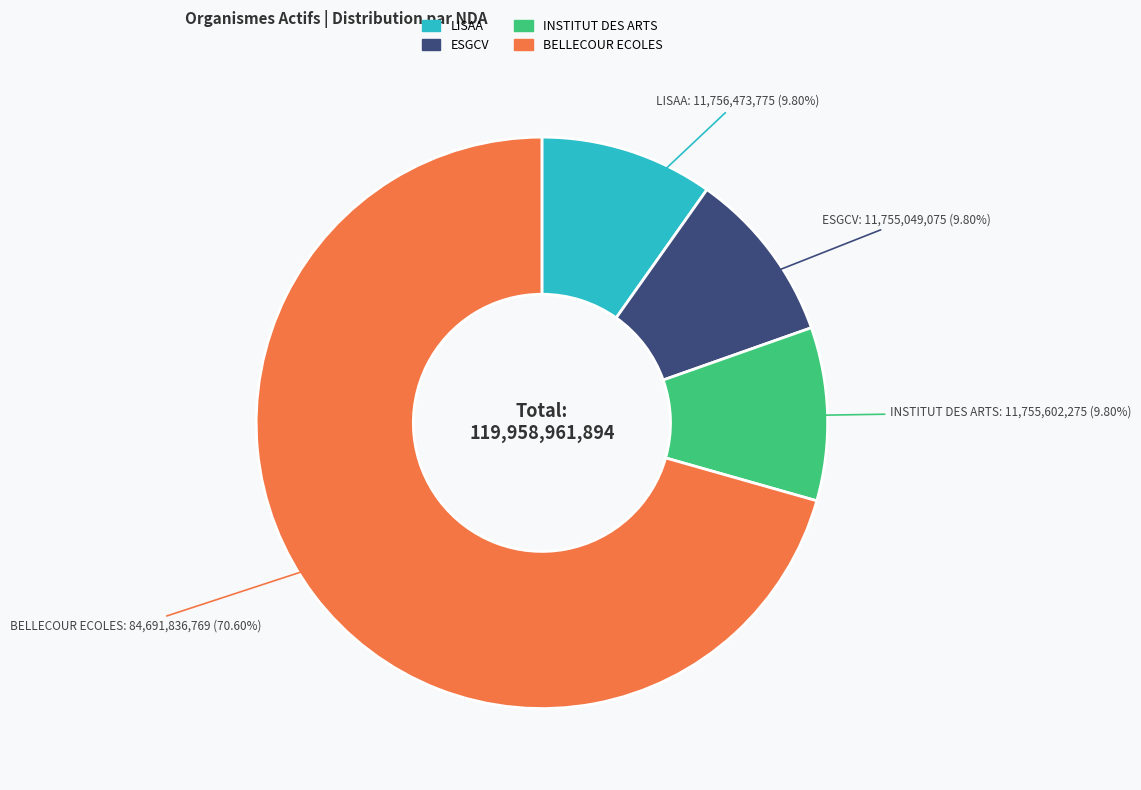

Is there any slice that represents more than half of the pie?

Yes